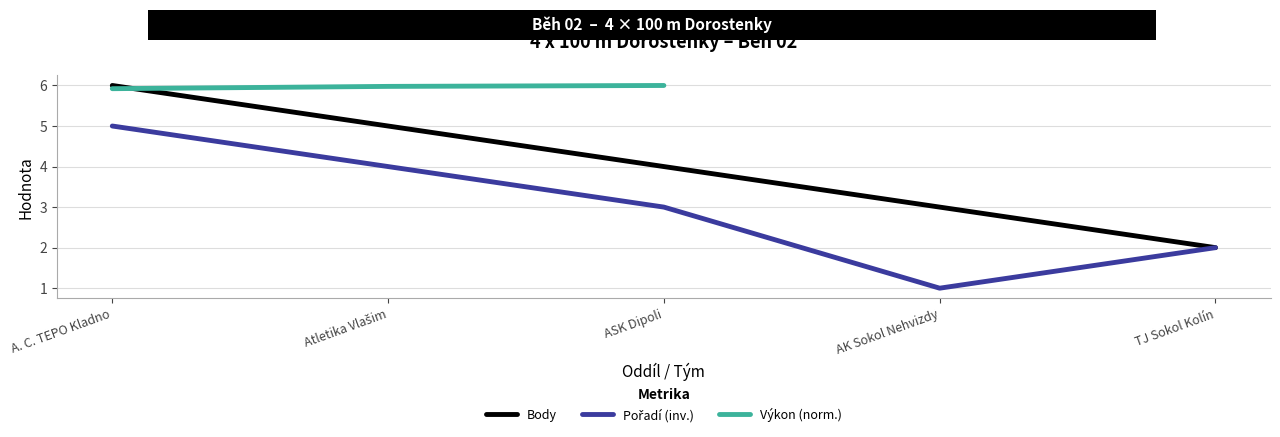

Is the value of Výkon (norm.) at ASK Dipoli greater than the value of Body at AK Sokol Nehvizdy?

Yes